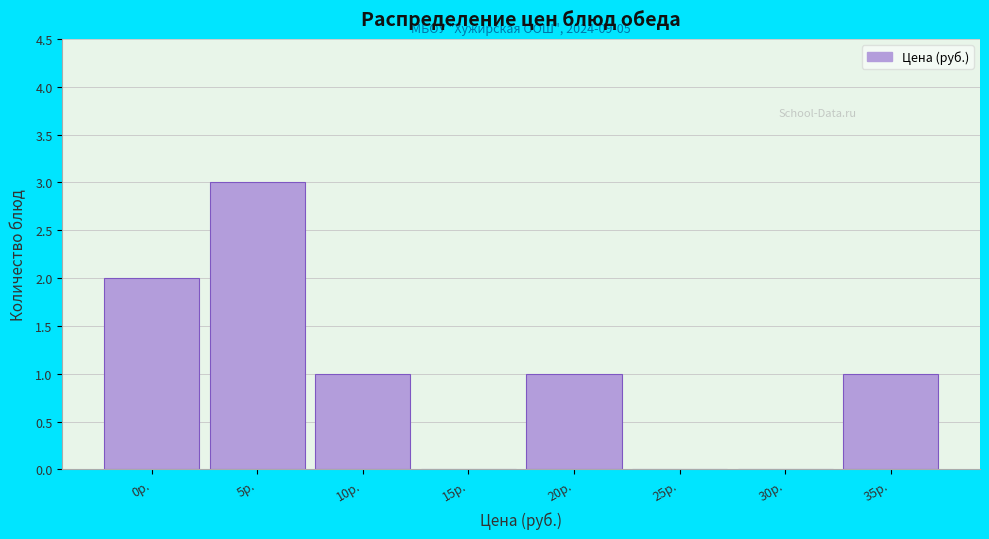

Reading left to right, what are all the values shown in this chart?

0р.=2	5р.=3	10р.=1	15р.=0	20р.=1	25р.=0	30р.=0	35р.=1